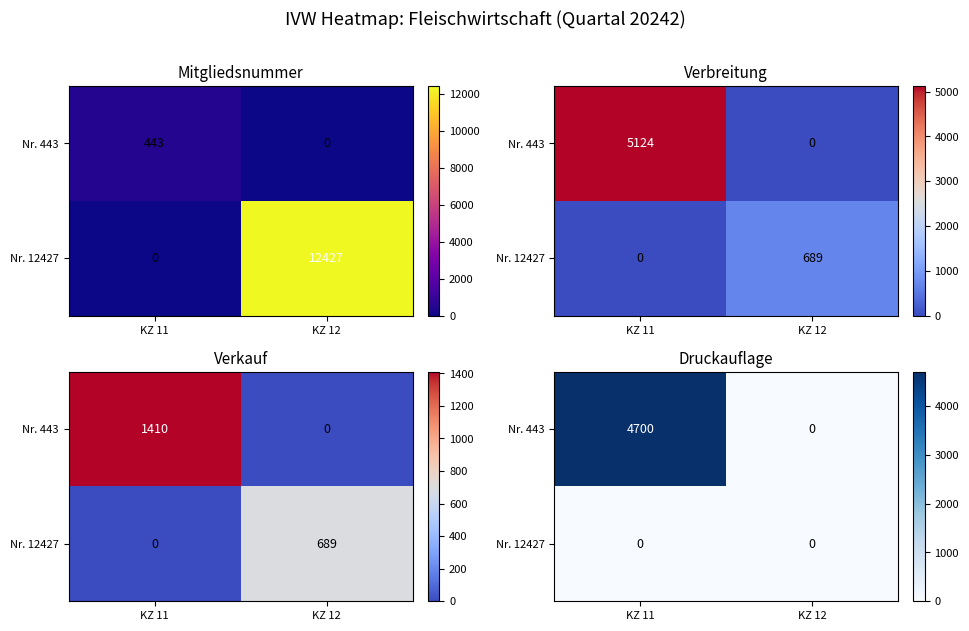

At which category does the chart reach its peak across all series?

KZ 11